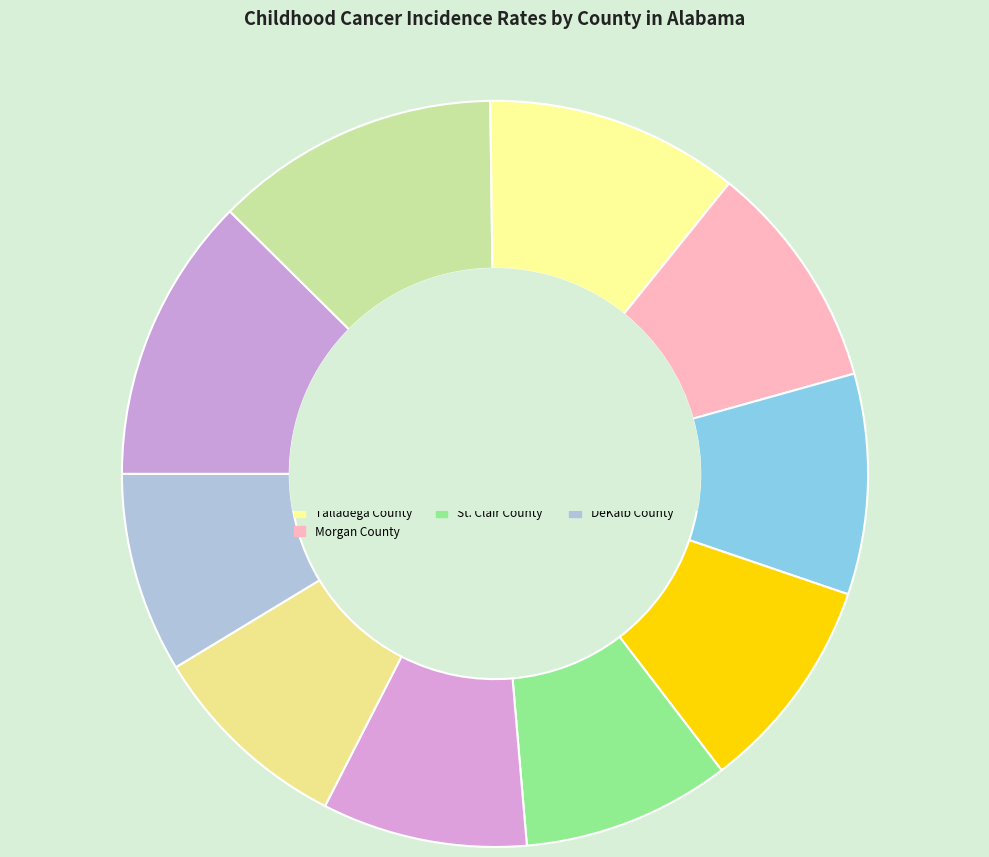

How many slices are in this pie chart?

10